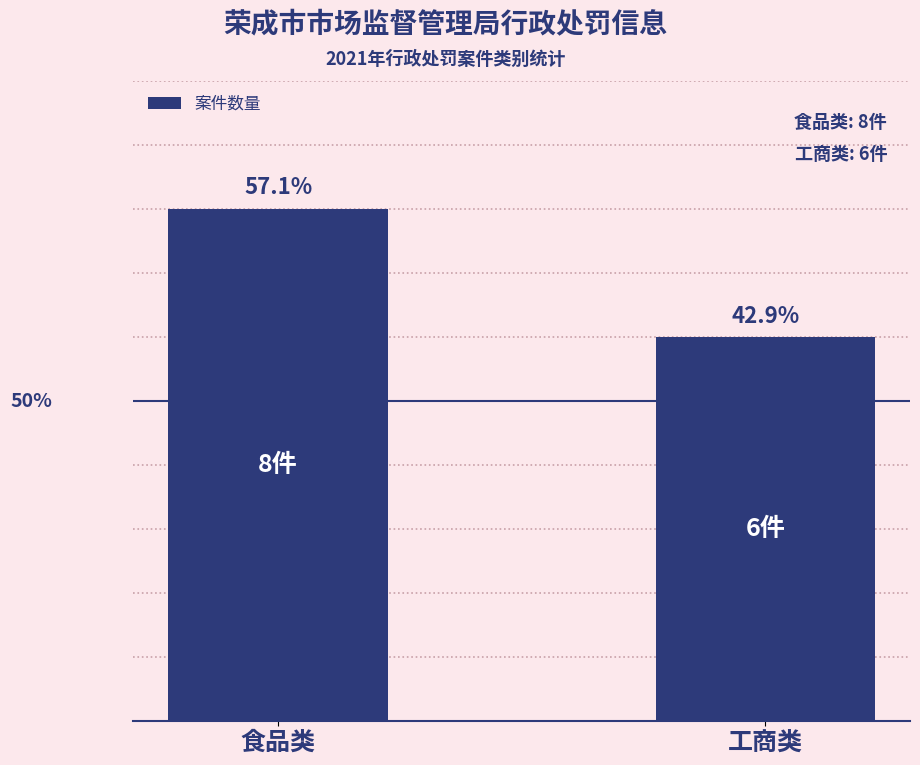

Does the chart contain any negative values?

No